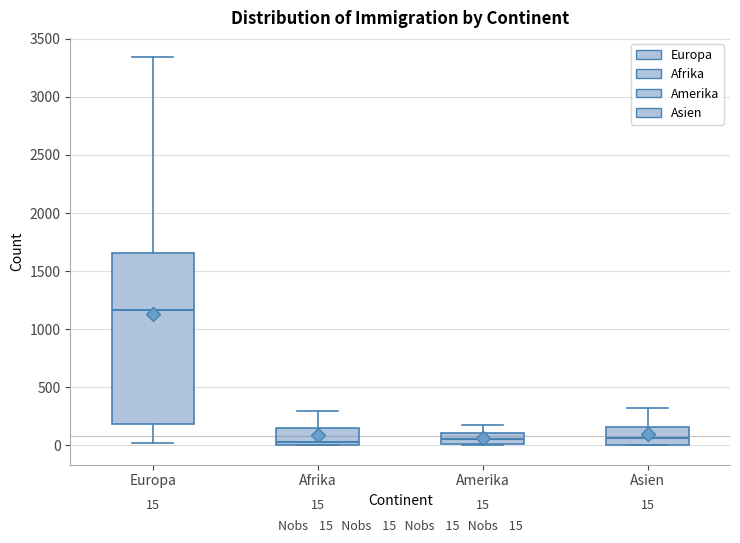

Comparing the boxes themselves (not the whiskers), which one is the tallest?

Europa